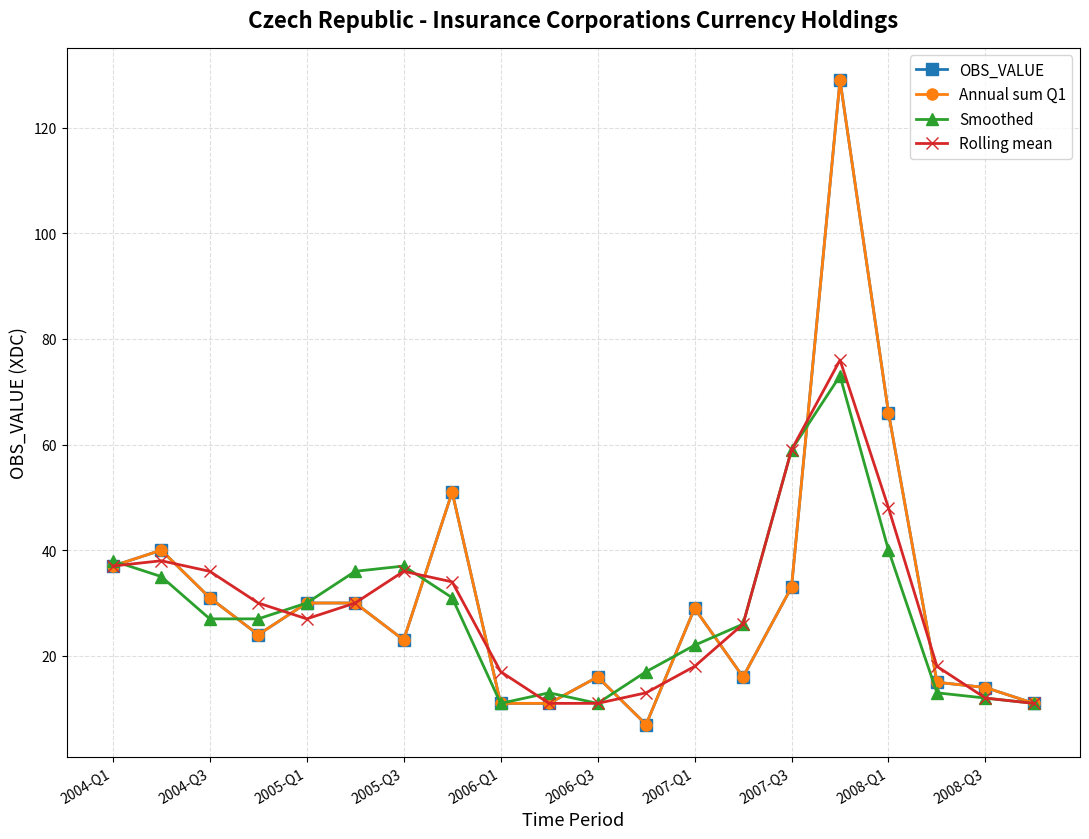

Where does the OBS_VALUE series first go above 29?

2004-Q1